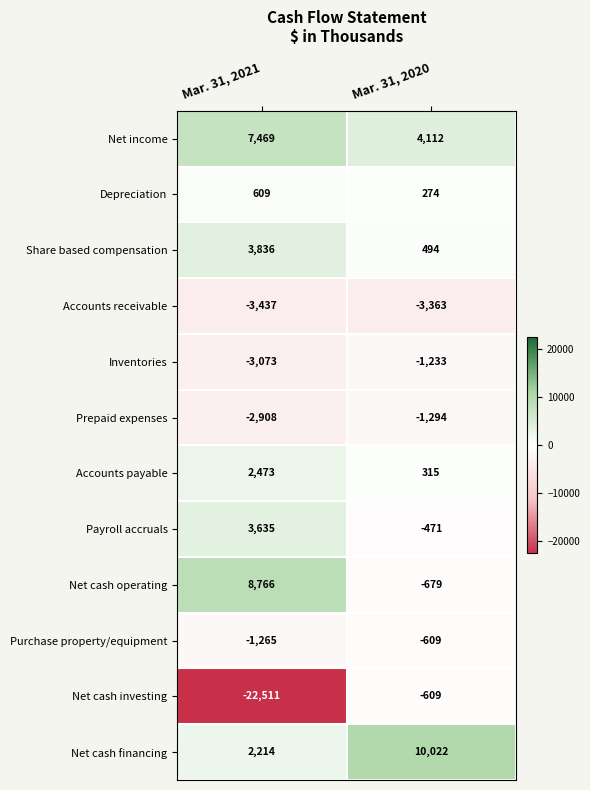

What is the maximum value for Net cash financing?

10022